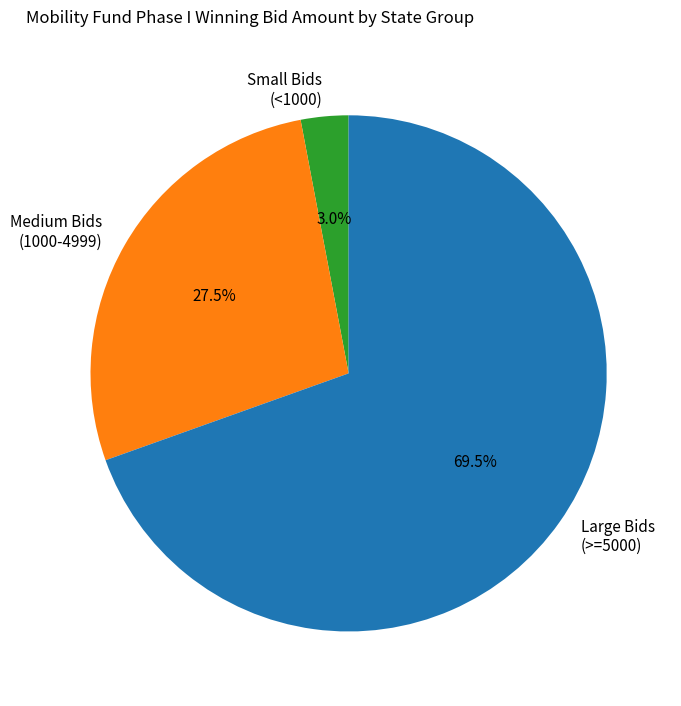

Which slice is the smallest?

Small Bids (<1000)